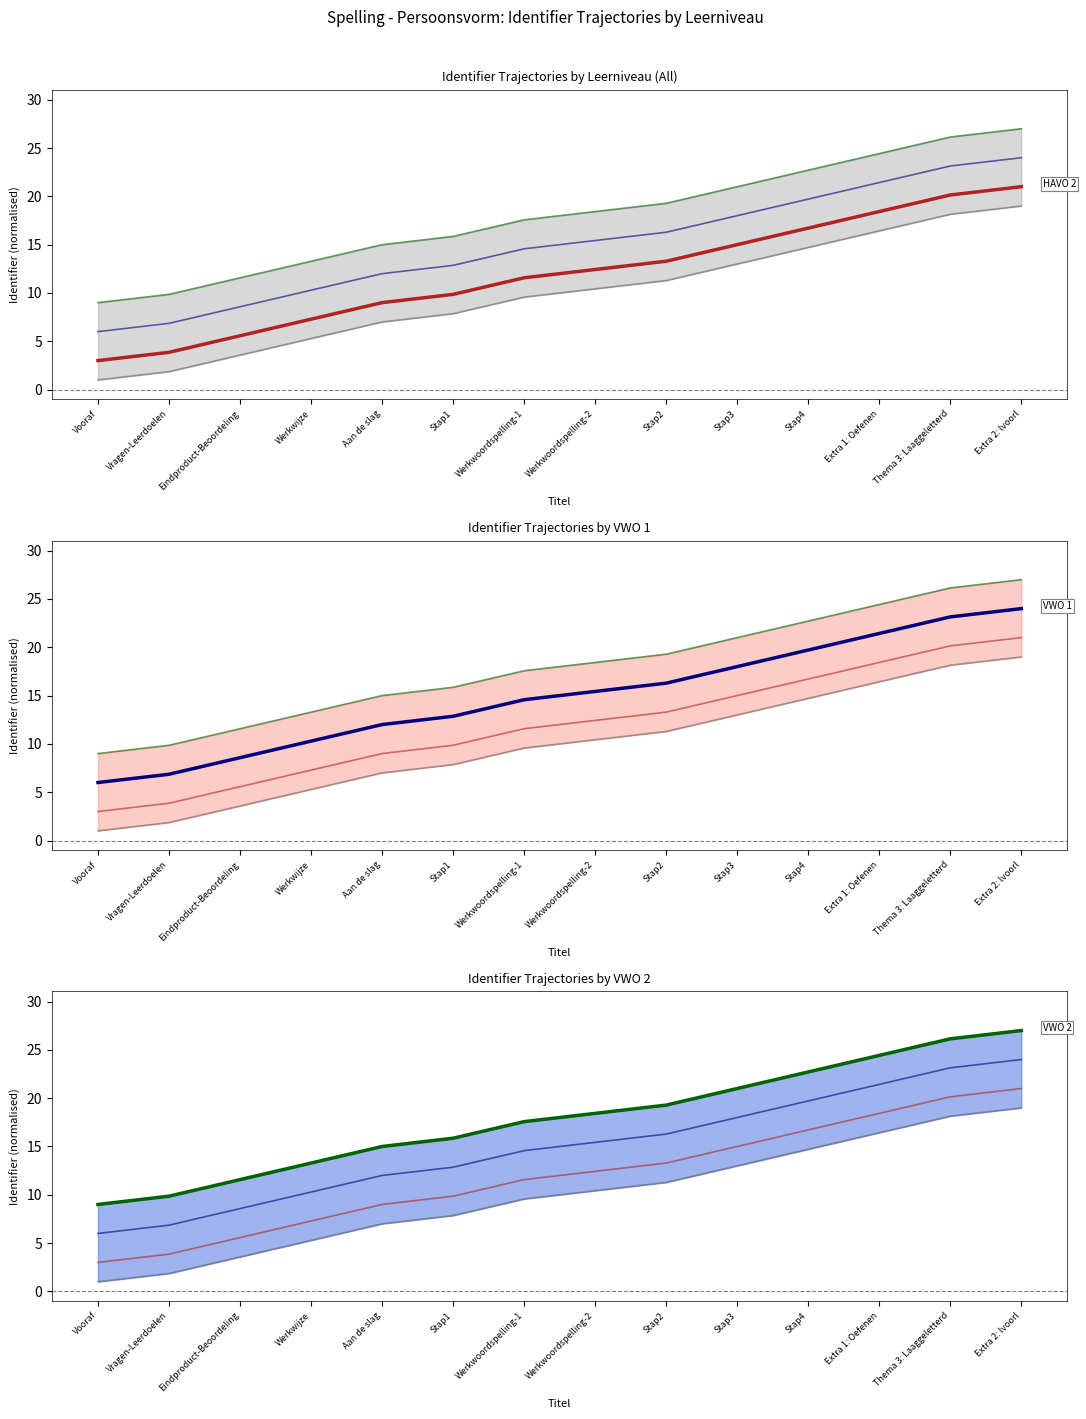

Rank the series by their average value, from lowest to highest.

HAVO 1, HAVO 2, VWO 1, VWO 2